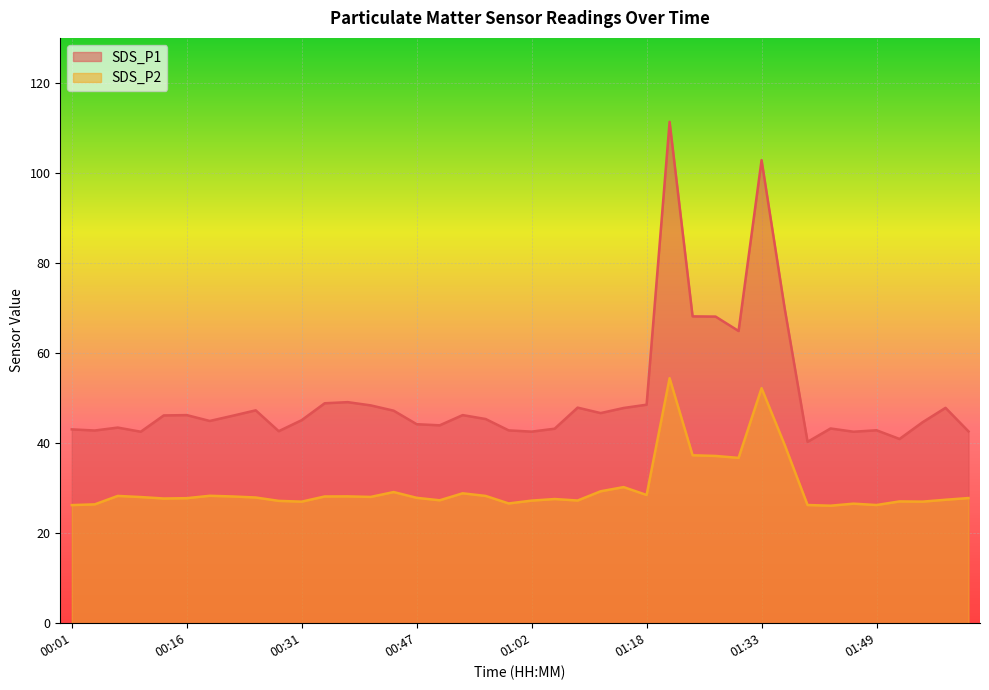

How many lines are shown in the chart?

2